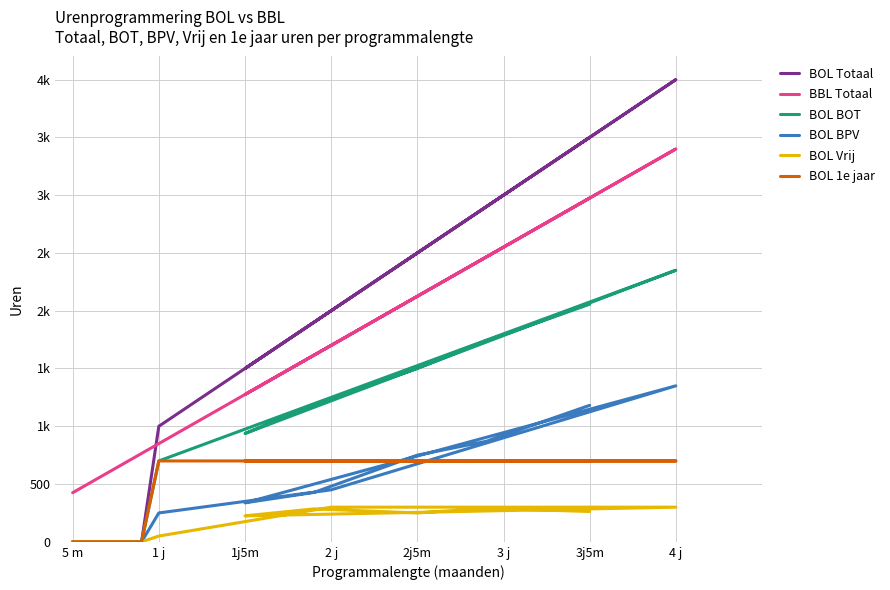

How many values in BOL BOT are above zero?

15